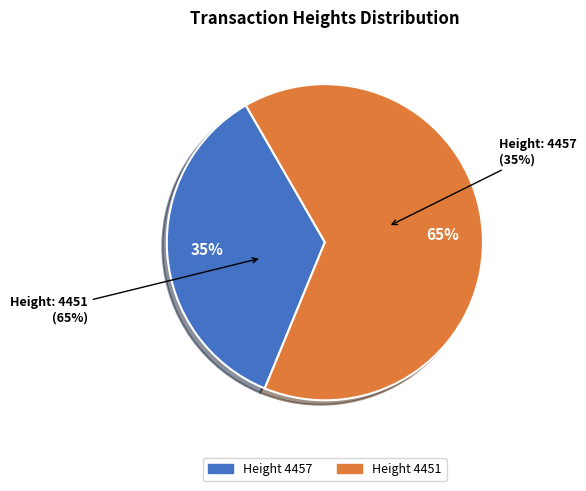

Is it true that 4457 is 26% of the pie?

False